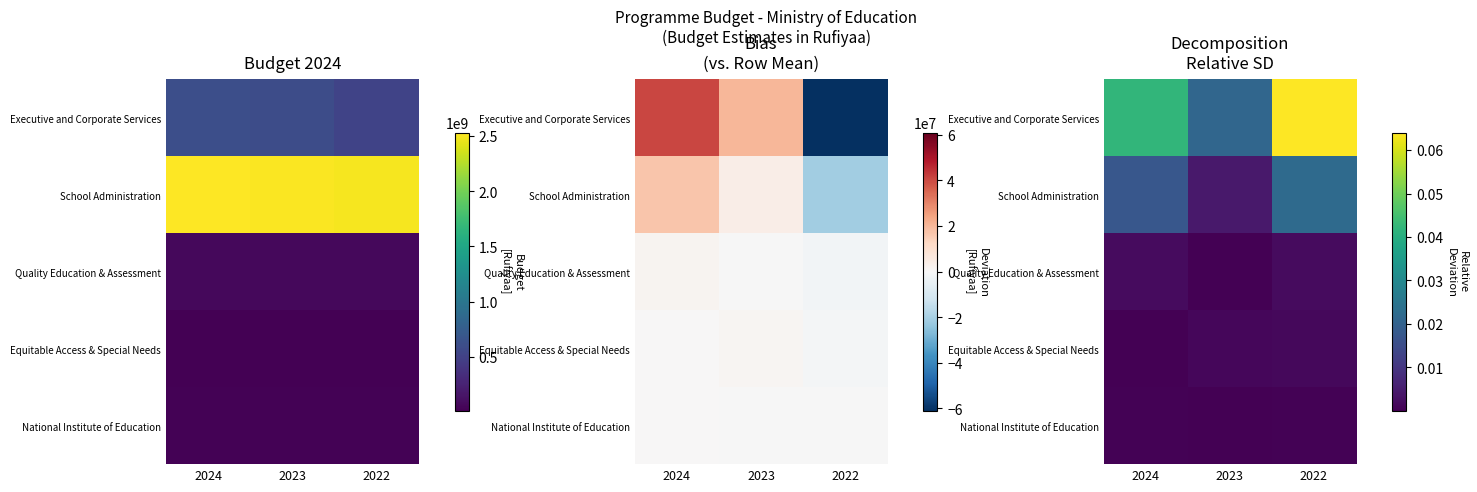

Rank the categories by Quality Education & Assessment value from lowest to highest.

2023, 2024, 2022